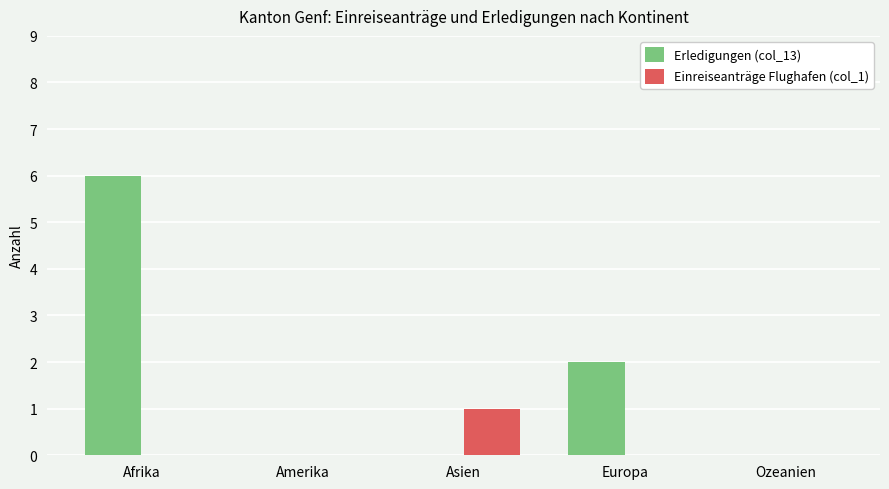

What are all the series names shown in the legend?

Erledigungen (col_13), Einreiseanträge Flughafen (col_1)